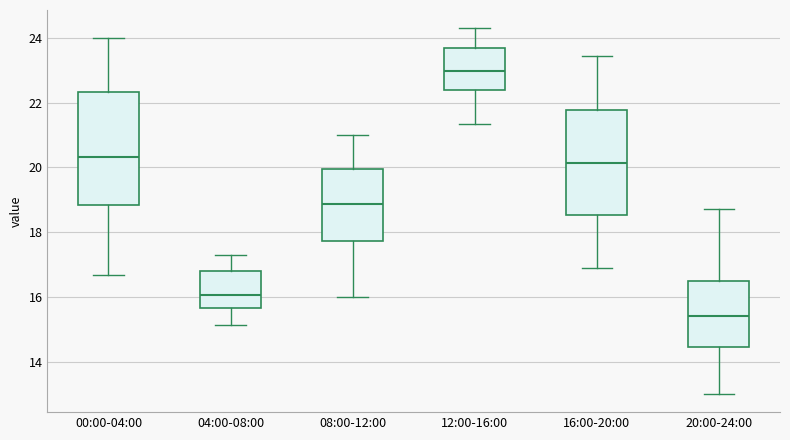

Which box has the lowest median line?

20:00-24:00